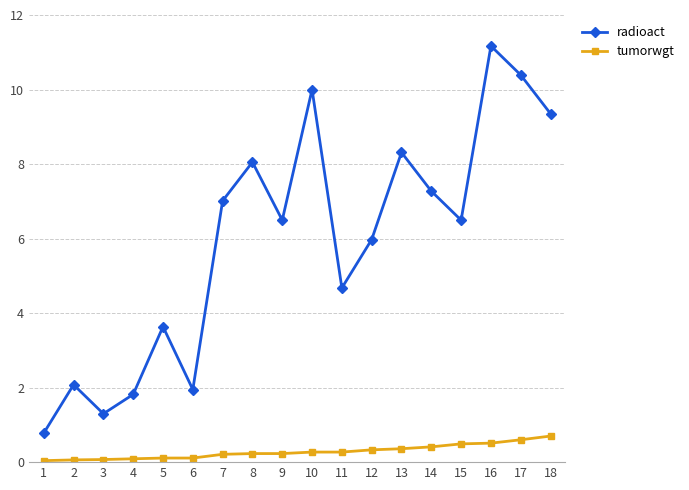

How many lines are shown in the chart?

2